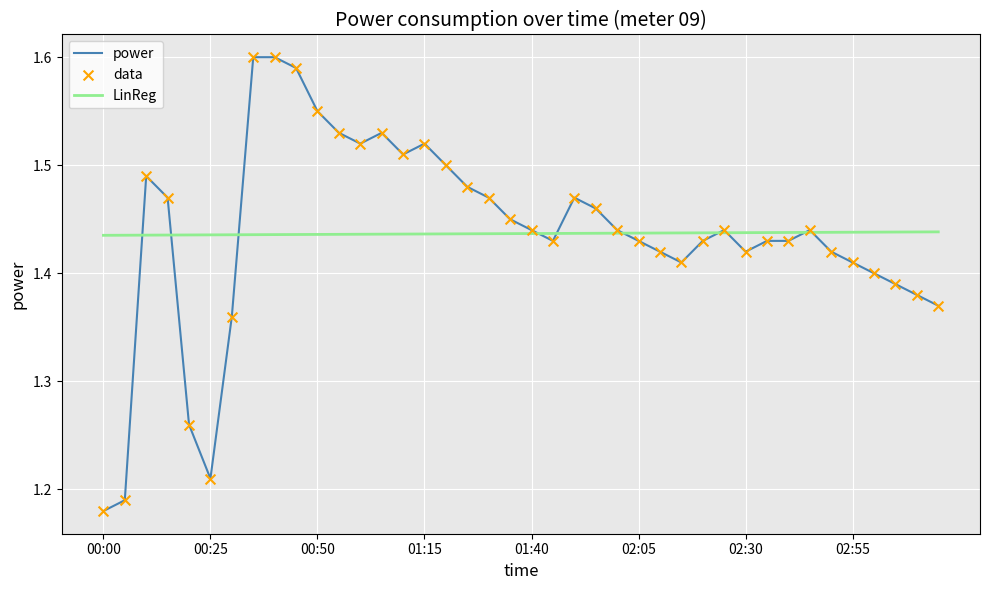

At how many categories does at least one series exceed 1?

40